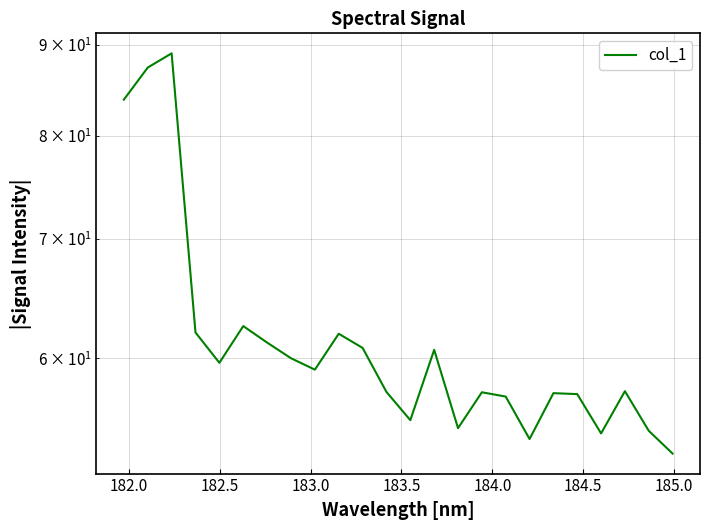

Is it true that the value at 185.5 is 99.2?

False